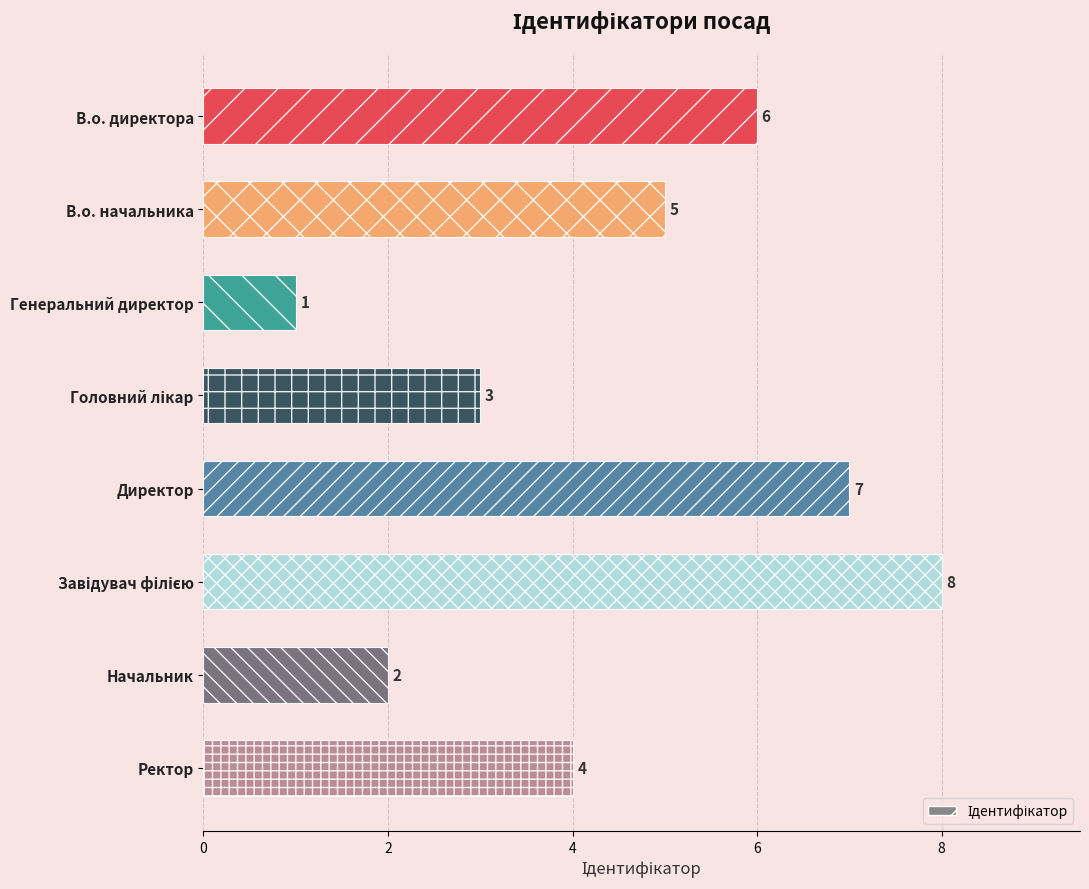

What is the minimum value shown in the chart?

1